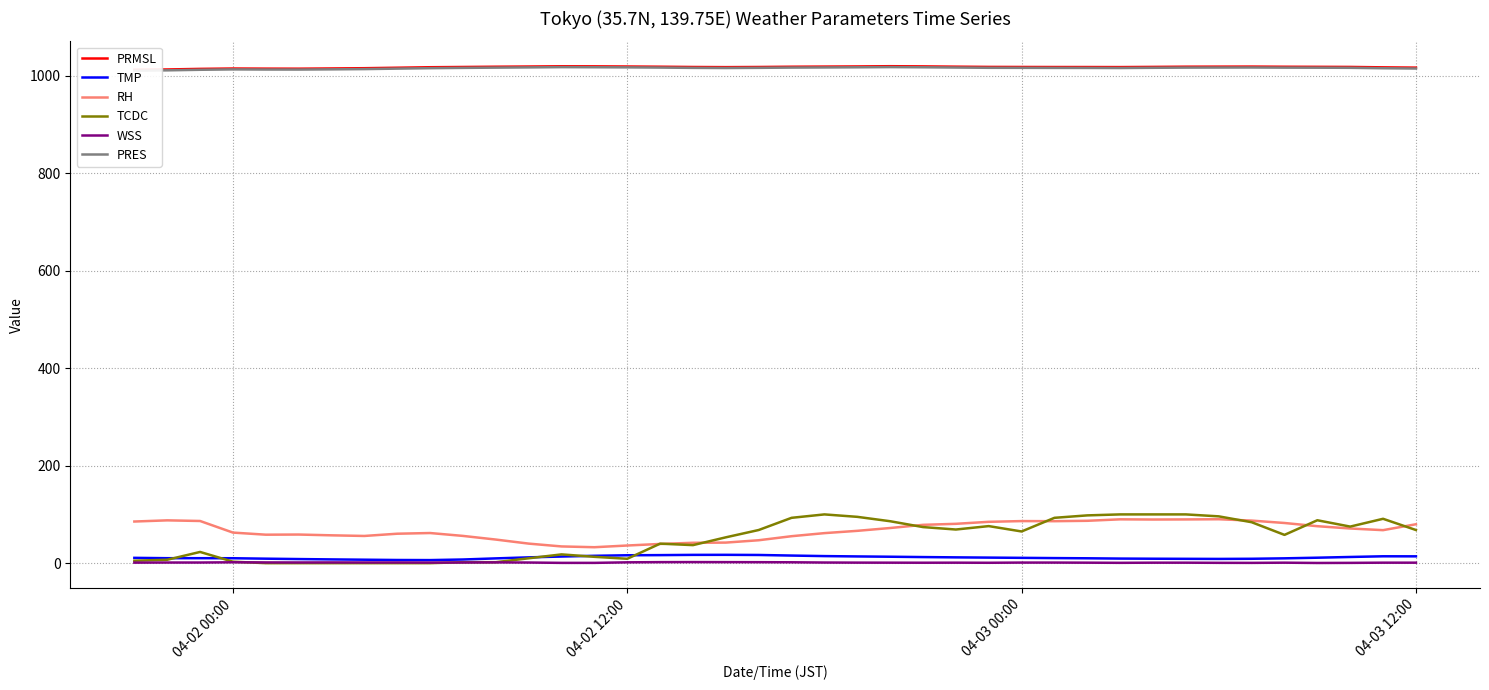

True or false: WSS and RH cross at least once.

False